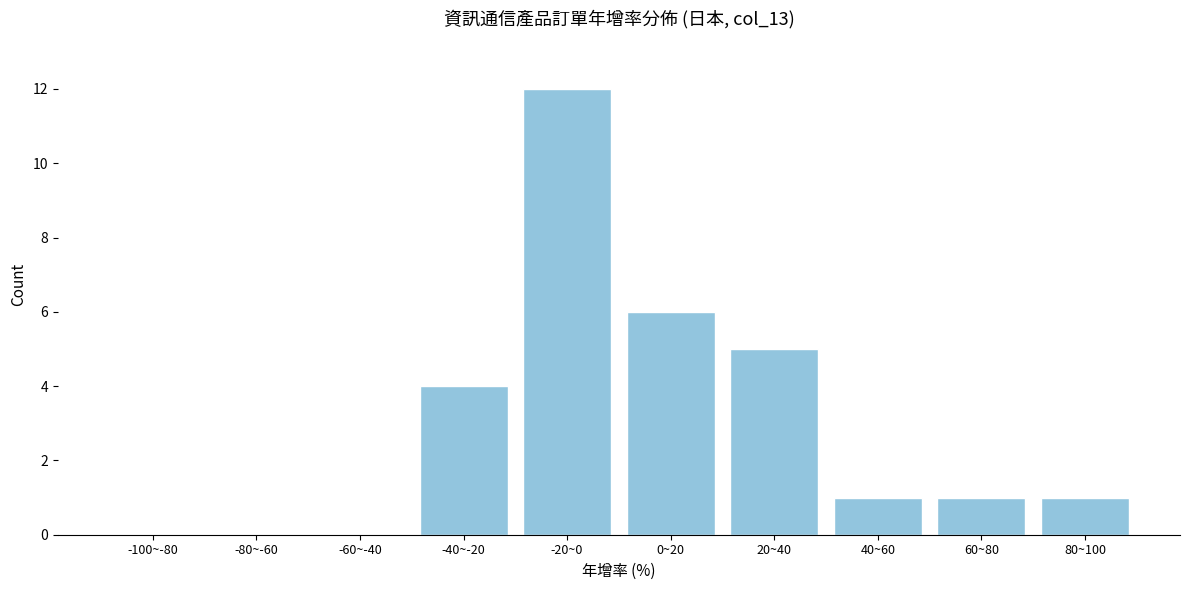

Reading right to left, what are all the values shown in this chart?

80~100=1	60~80=1	40~60=1	20~40=5	0~20=6	-20~0=12	-40~-20=4	-60~-40=0	-80~-60=0	-100~-80=0